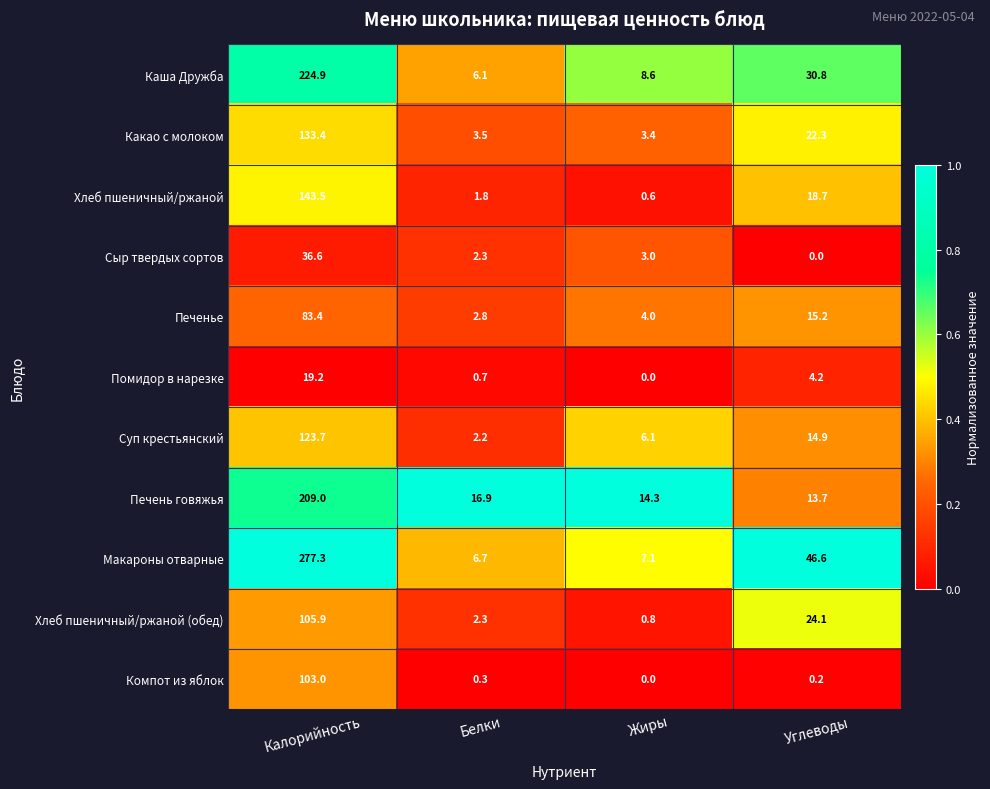

Count the number of data series in this chart.

11